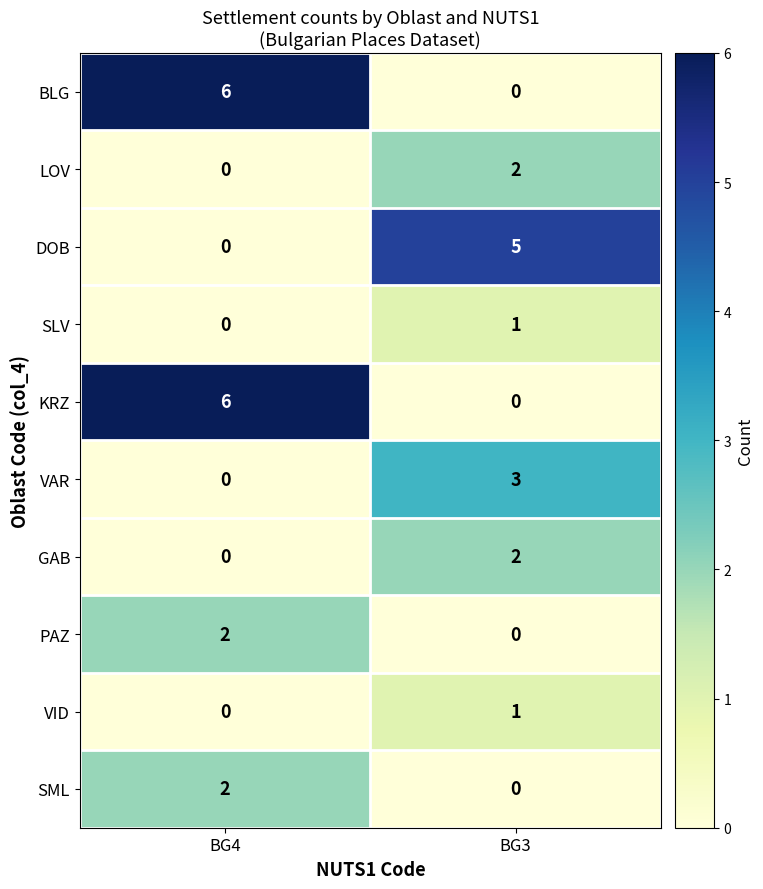

Reading left to right, transcribe all the data shown in this chart.

BLG: BG4=6	BG3=0
LOV: BG4=0	BG3=2
DOB: BG4=0	BG3=5
SLV: BG4=0	BG3=1
KRZ: BG4=6	BG3=0
VAR: BG4=0	BG3=3
GAB: BG4=0	BG3=2
PAZ: BG4=2	BG3=0
VID: BG4=0	BG3=1
SML: BG4=2	BG3=0